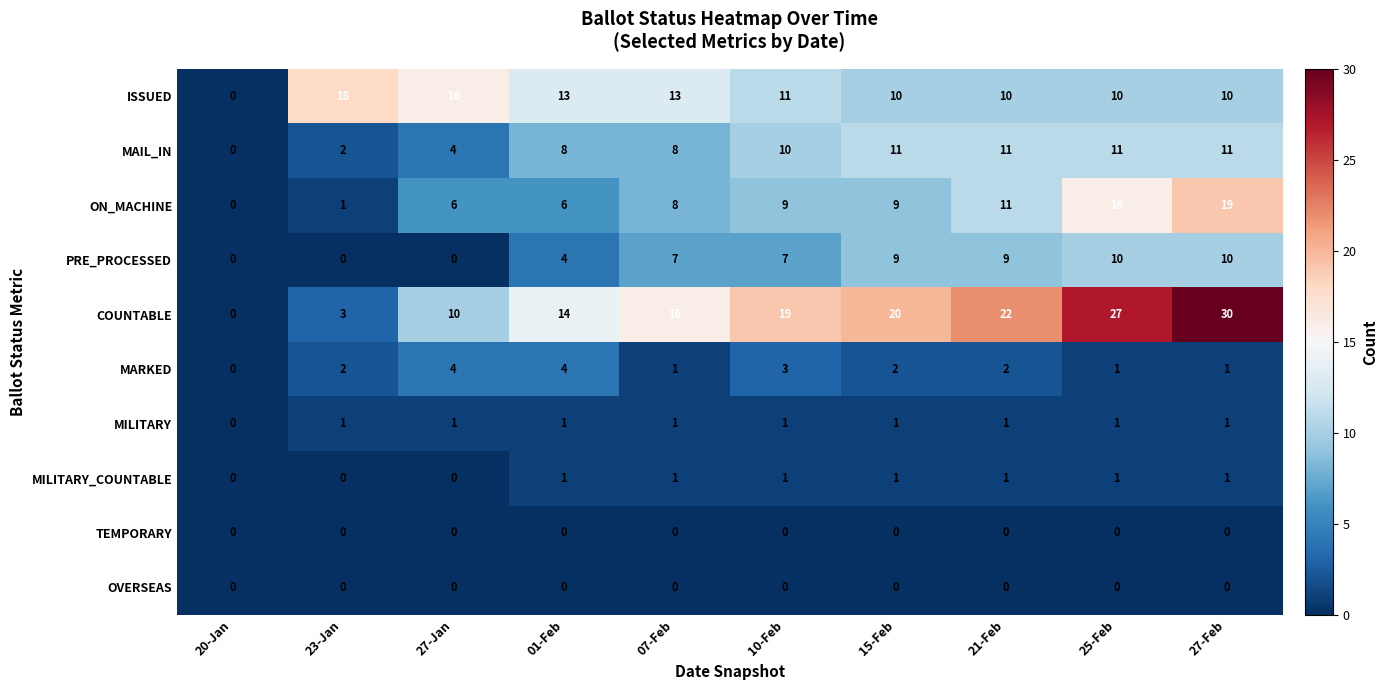

What is the sum of the MARKED values at 21-Feb and 15-Feb?

4